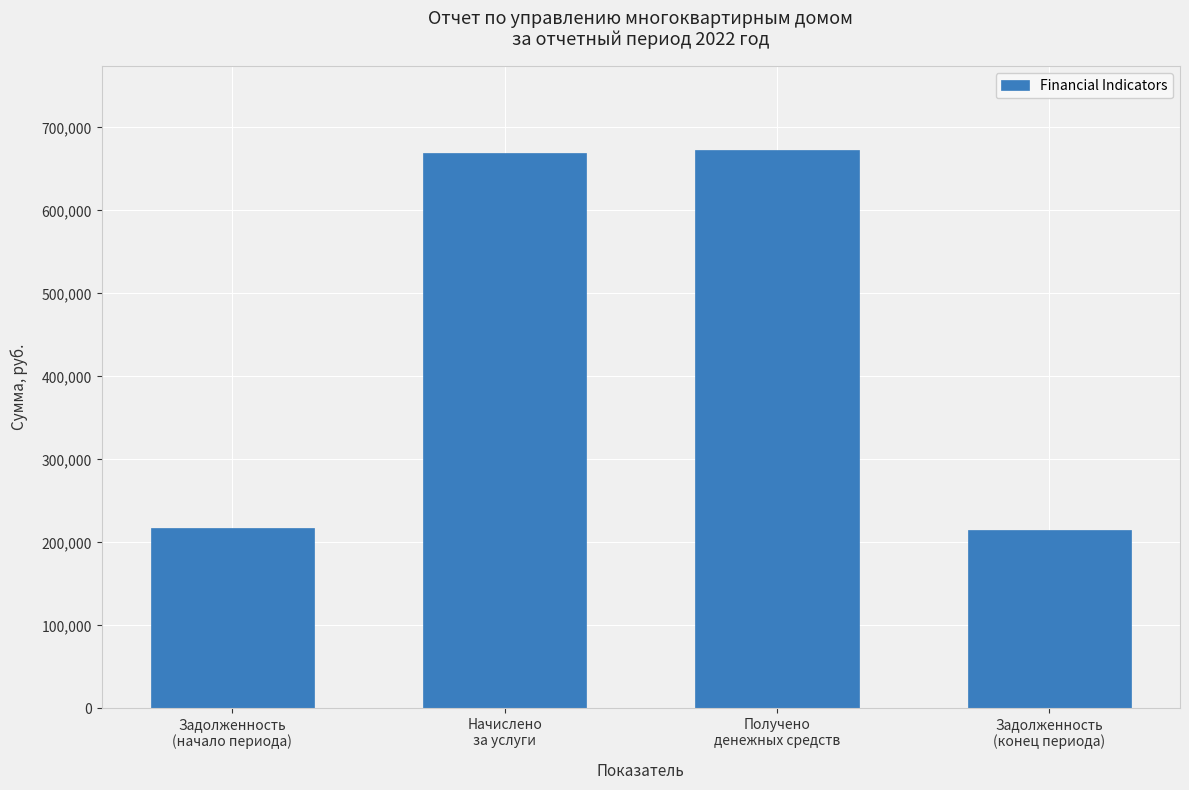

True or false: the data shows 669200.4 at Начислено
за услуги.

True